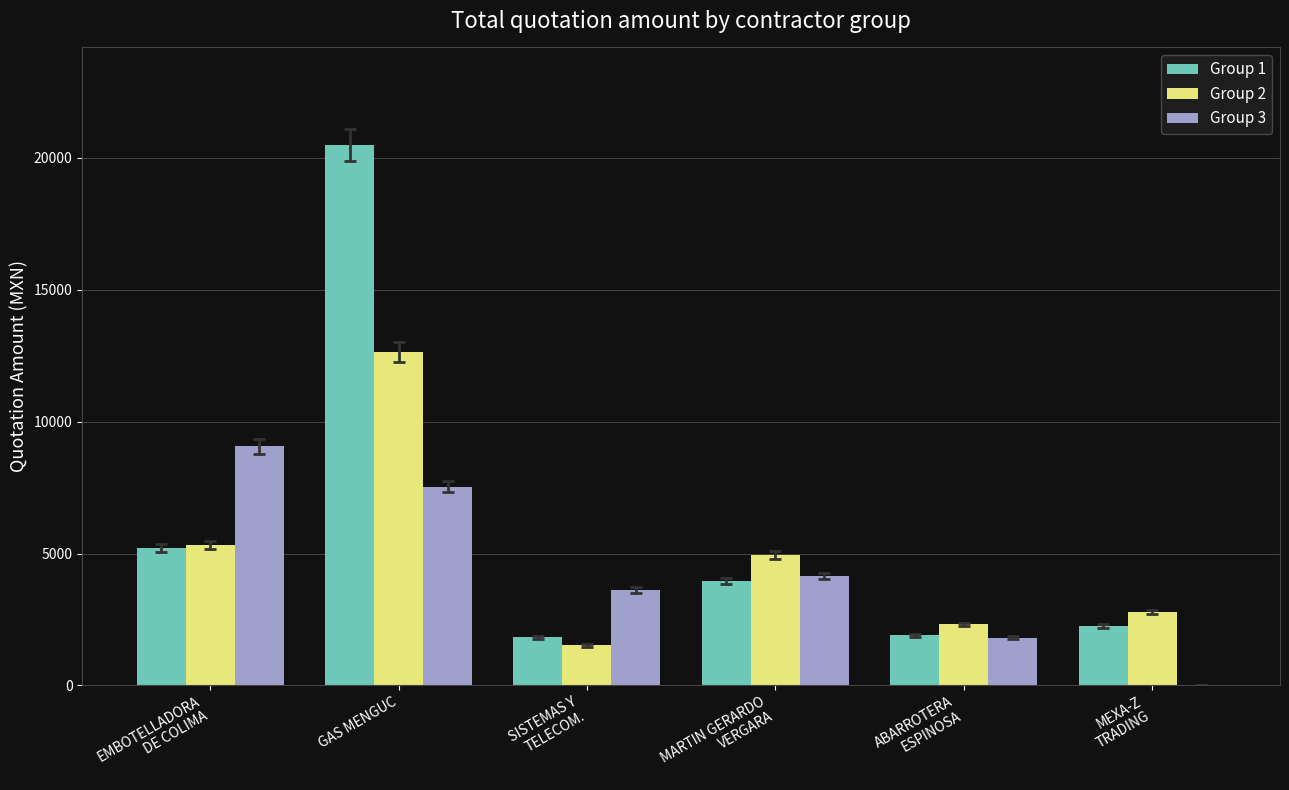

Which series has the largest total across all categories?

Group 1